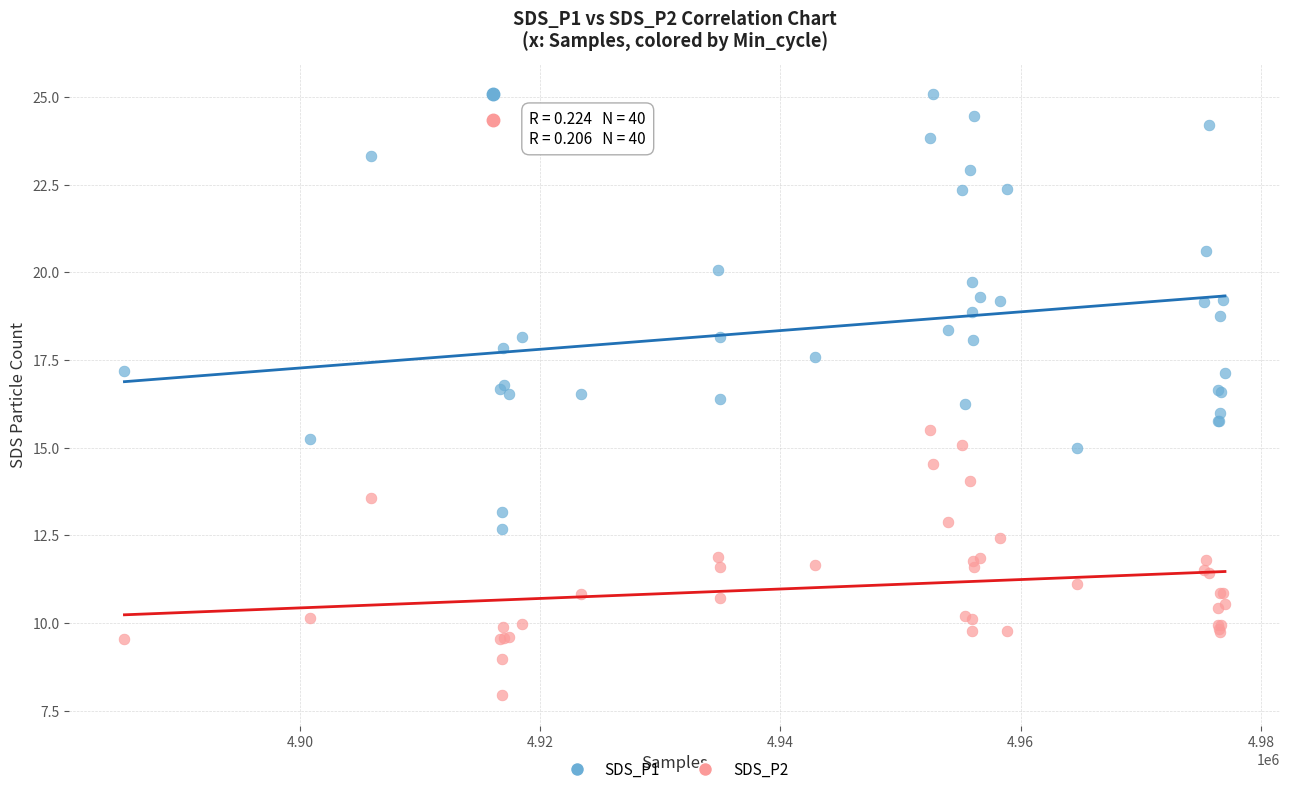

Which series reaches the minimum Y coordinate?

SDS_P2